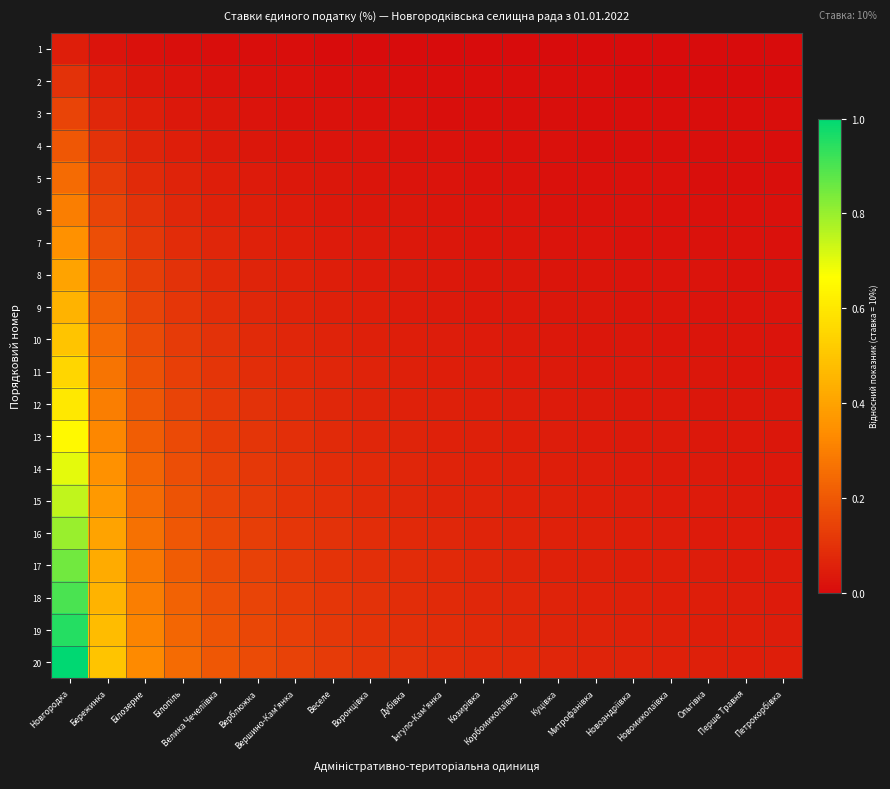

Rank the series by their maximum value, from highest to lowest.

20, 19, 18, 17, 16, 15, 14, 13, 12, 11, 10, 9, 8, 7, 6, 5, 4, 3, 2, 1